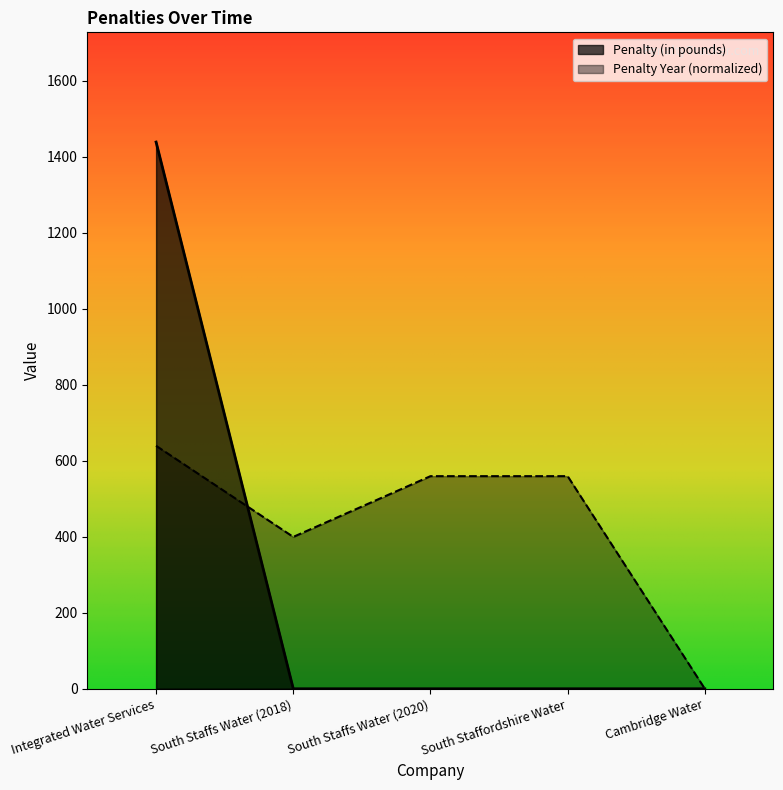

Which series has the largest range (max minus min)?

Penalty (in pounds)